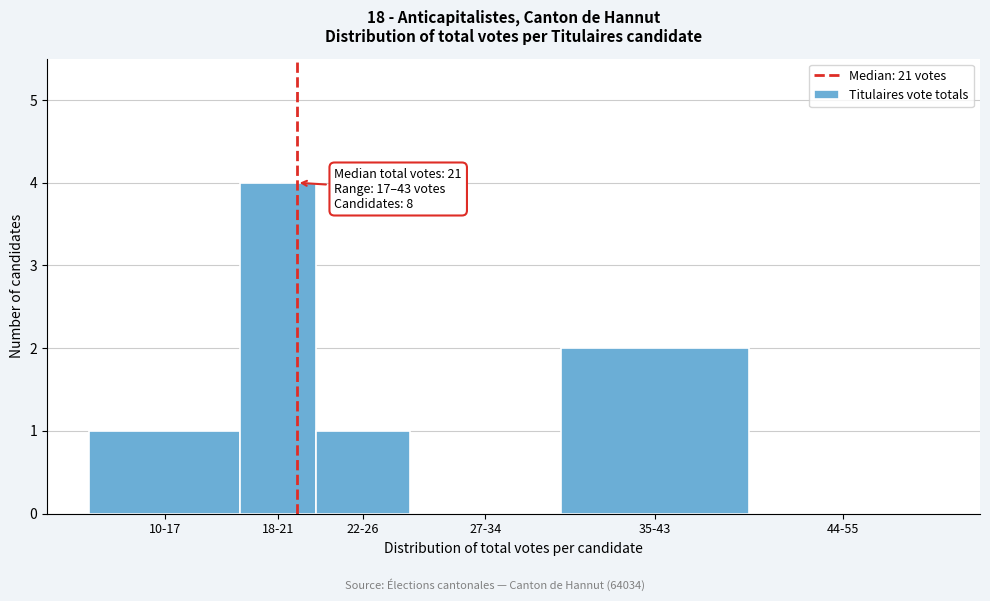

Reading left to right, extract all data points from this chart.

10-17=1	18-21=4	22-26=1	27-34=0	35-43=2	44-55=0